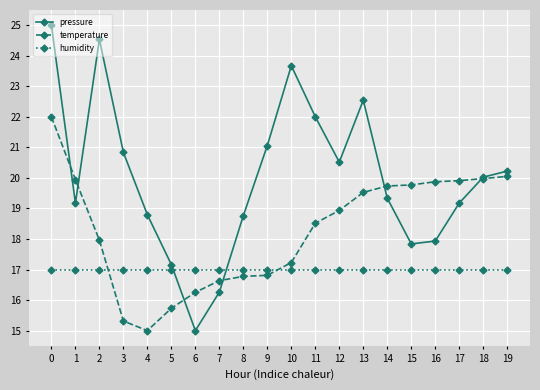

What are all the series names shown in the legend?

pressure, temperature, humidity